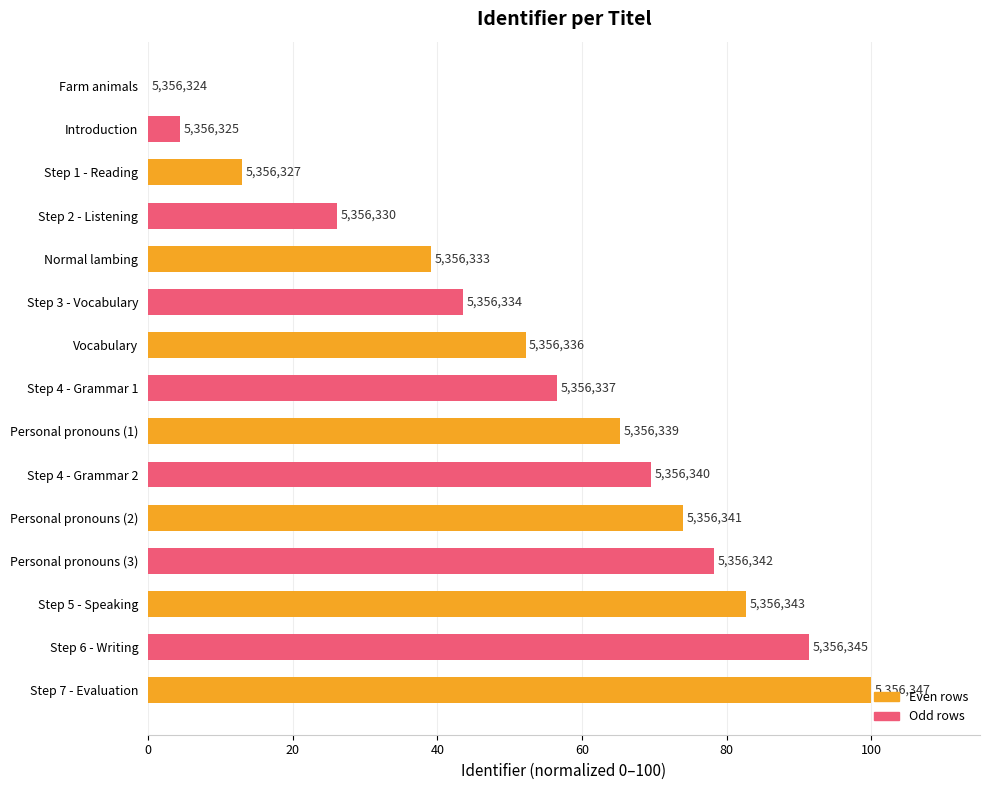

What is the difference between the second highest and minimum values?

91.3